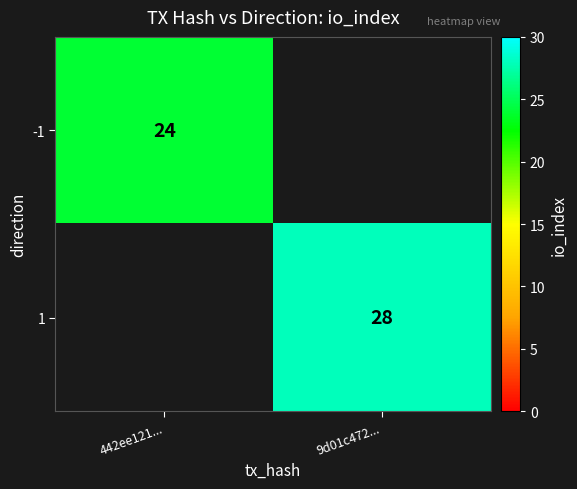

The -1 series shows 24 at 442ee121.... True or false?

True